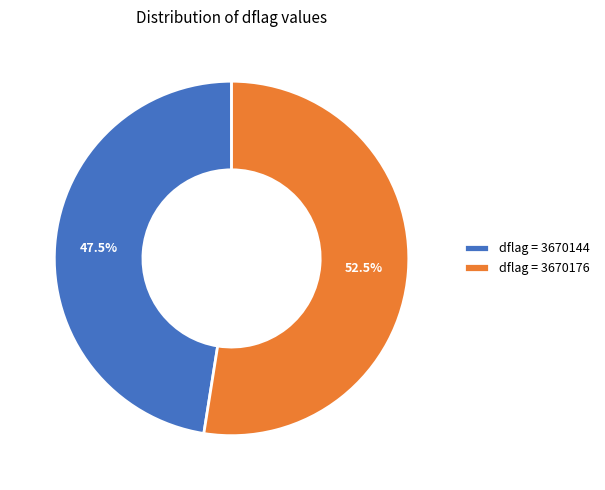

Which has a higher value, dflag = 3670176 or dflag = 3670144?

dflag = 3670176